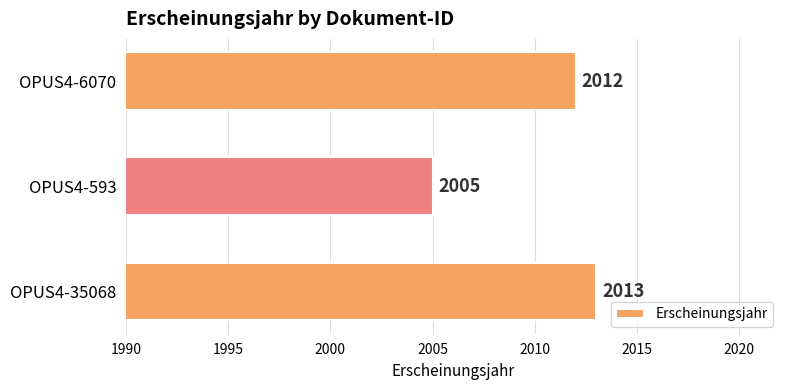

List the labels in order of value, smallest first.

OPUS4-593, OPUS4-6070, OPUS4-35068